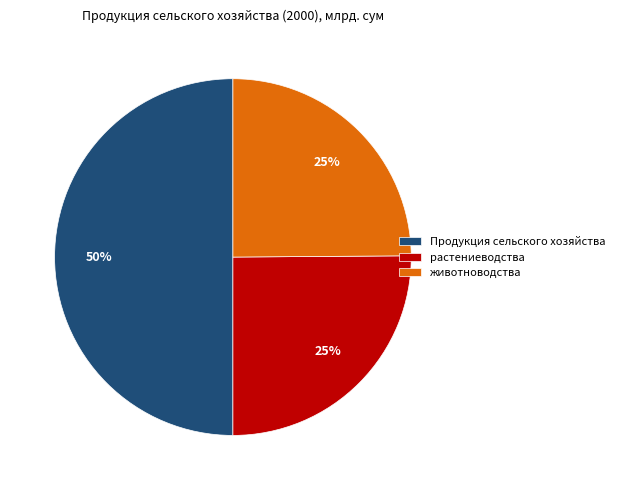

True or false: растениеводства accounts for 30% of the total.

False